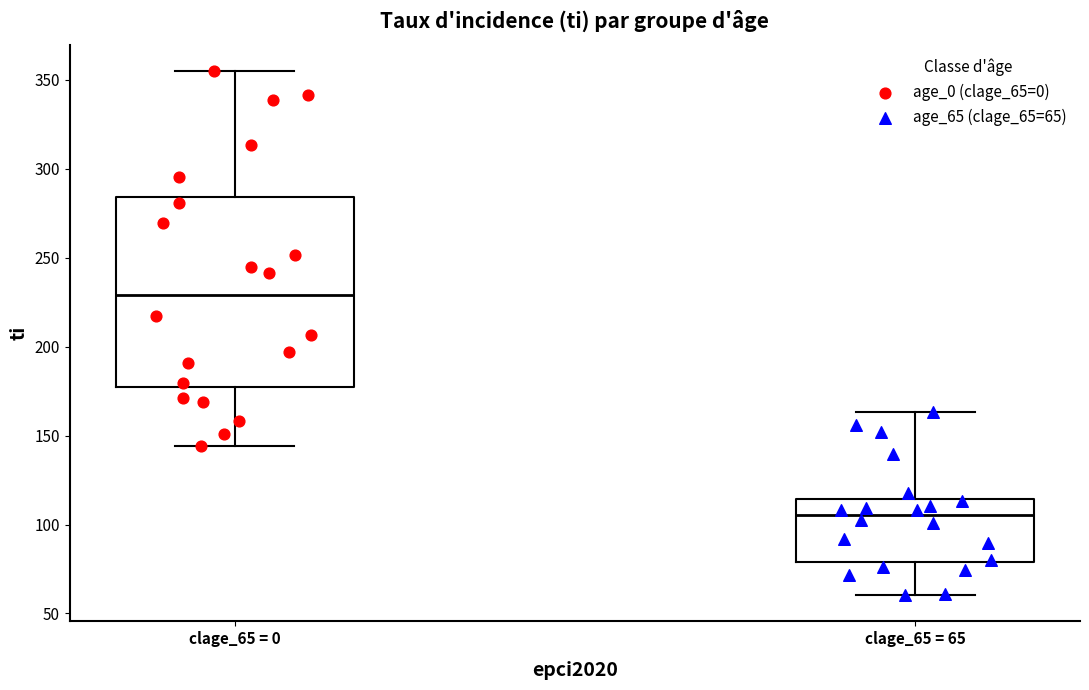

Which box is the tallest, from its lower edge to its upper edge?

clage_65 = 0